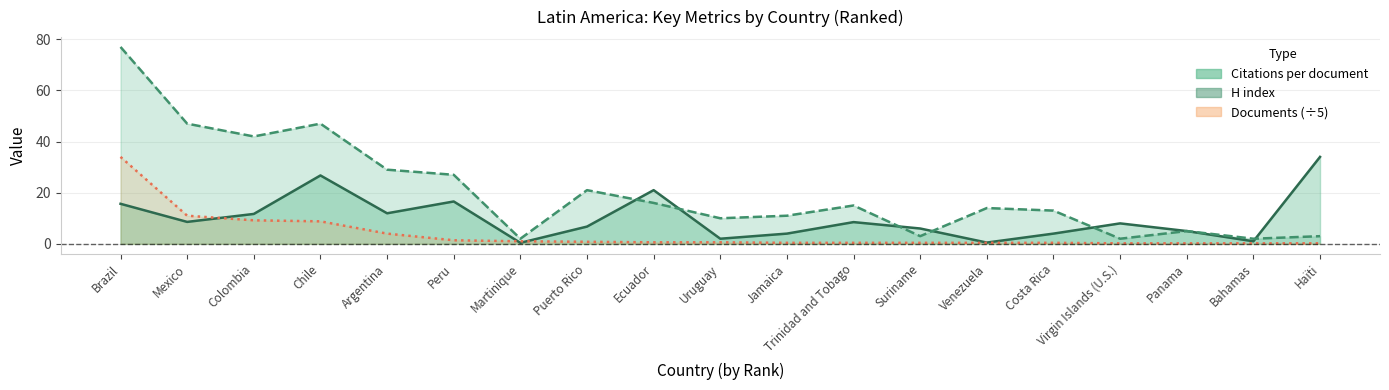

Reading right to left, extract all data points from this chart.

Citations per document: 34.0	1.0	5.0	8.0	4.0	0.5	6.0	8.5	4.0	2.0	21.0	6.8	0.4	16.6	11.9	26.8	11.7	8.6	15.7
H index: 3.0	2.0	5.0	2.0	13.0	14.0	3.0	15.0	11.0	10.0	16.0	21.0	2.0	27.0	29.0	47.0	42.0	47.0	77.0
Documents: 0.2	0.2	0.2	0.2	0.4	0.4	0.4	0.4	0.4	0.6	0.6	0.8	1.0	1.4	4.0	8.8	9.2	11.0	34.0